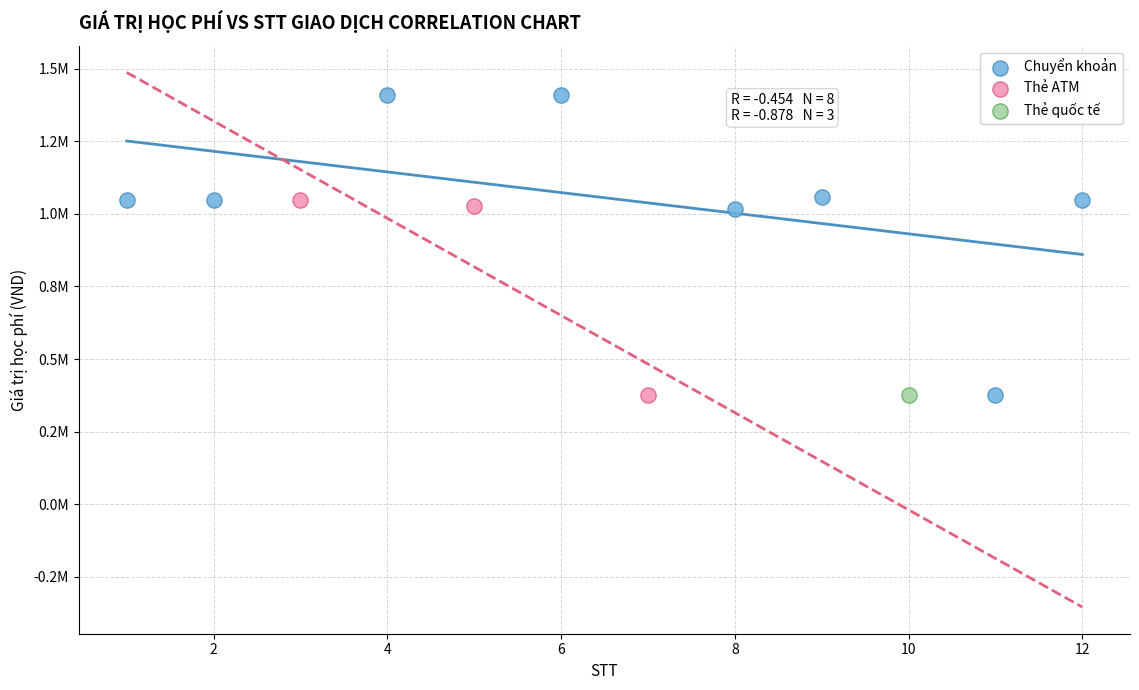

Which series contains the highest Y value?

Chuyển khoản